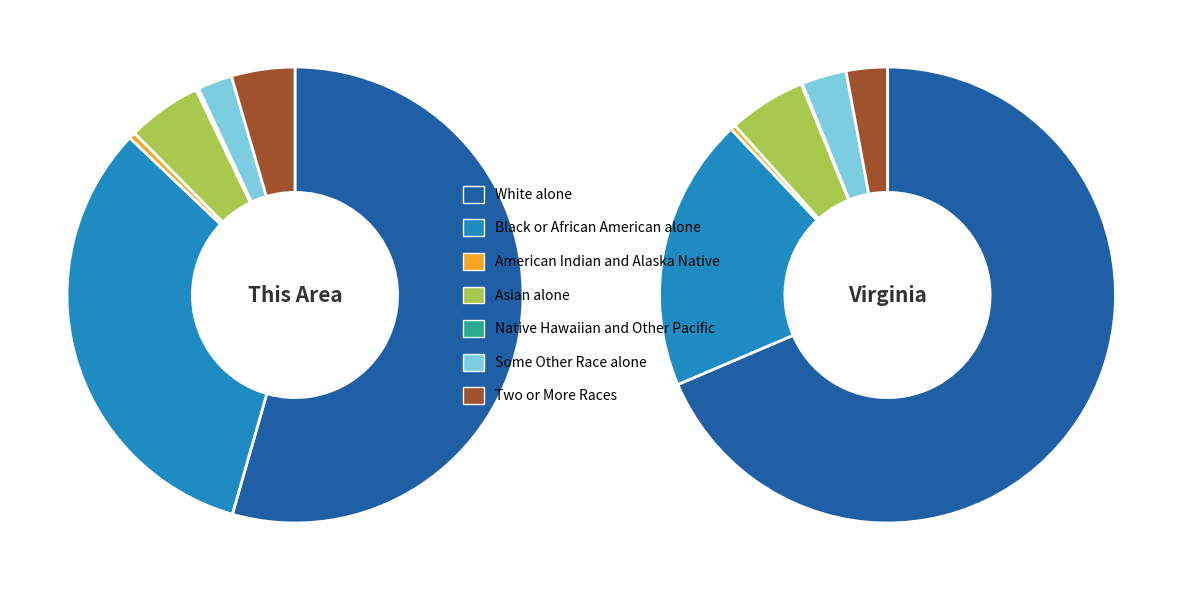

To the nearest percent, what percentage of the pie is Two or More Races?

4%